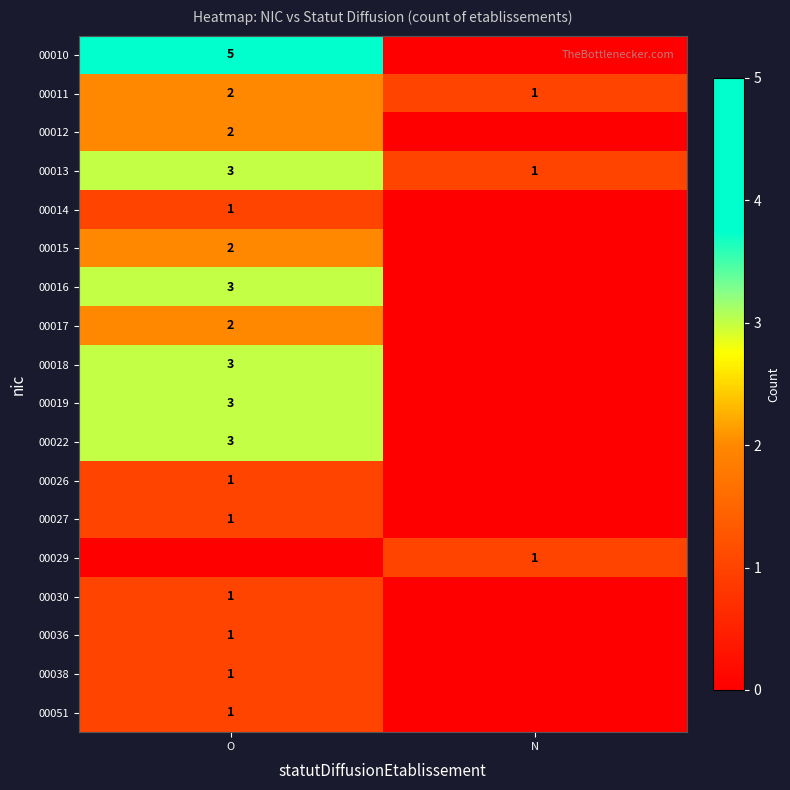

True or false: 00017 has a value of 2 at O.

True